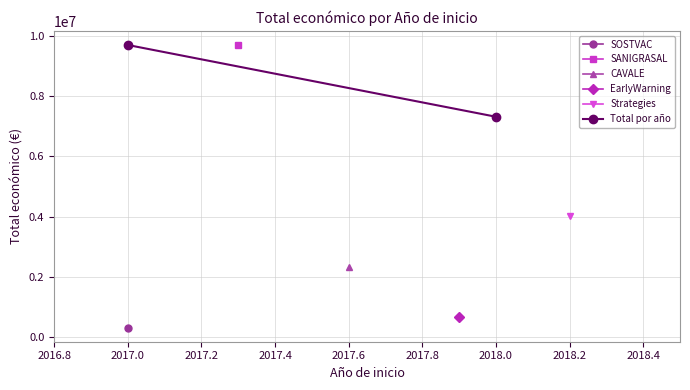

What is the difference between the maximum and minimum values?

2382839